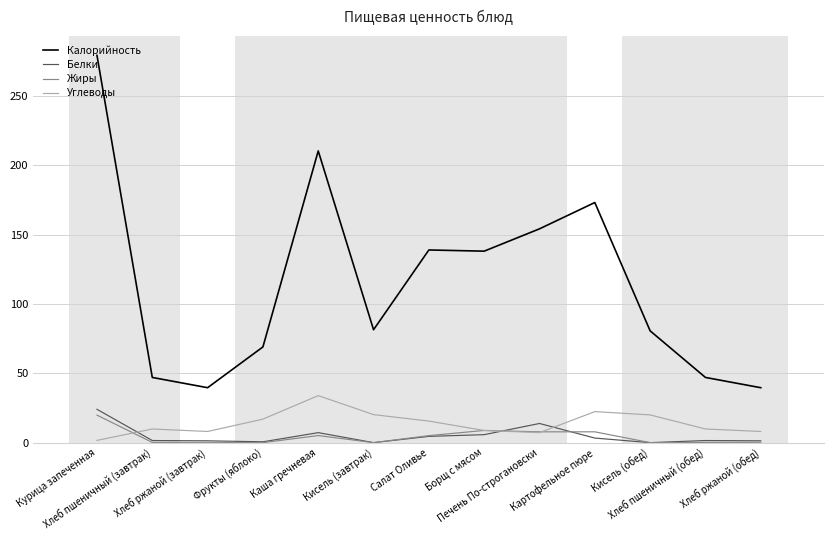

Does the chart have visible grid lines?

Yes